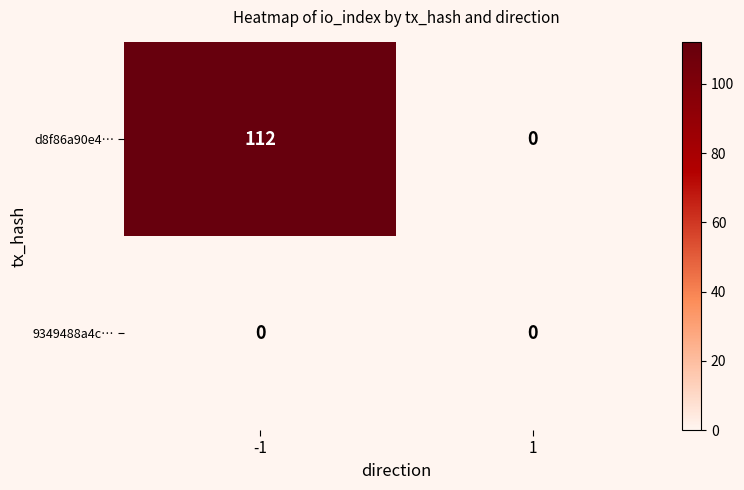

Rank the series at -1 from lowest to highest value.

9349488a4c…, d8f86a90e4…